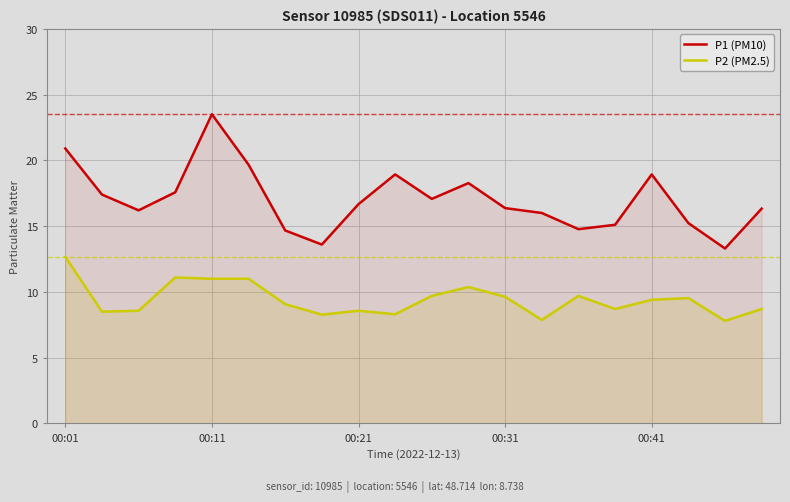

What is the difference between the highest and lowest values at 00:21?

8.1